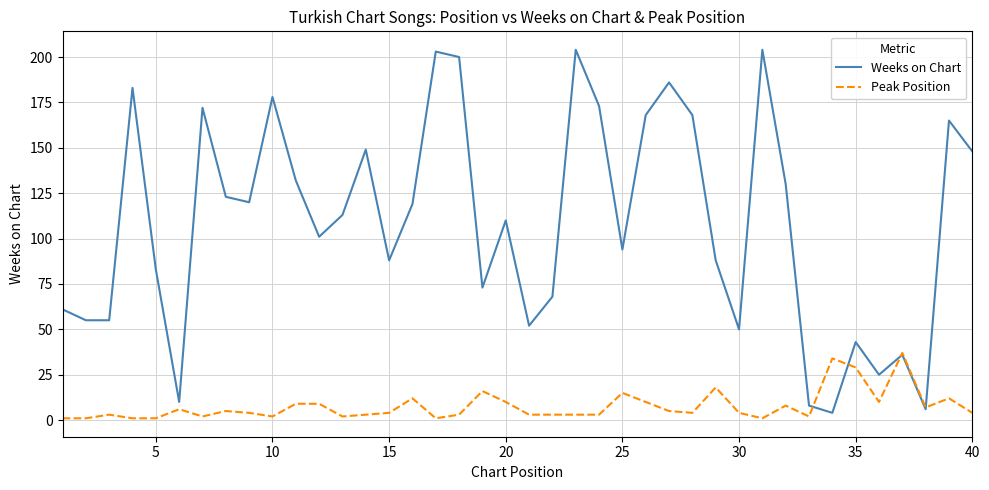

What is the difference between the maximum and minimum values in the Peak Position series?

36